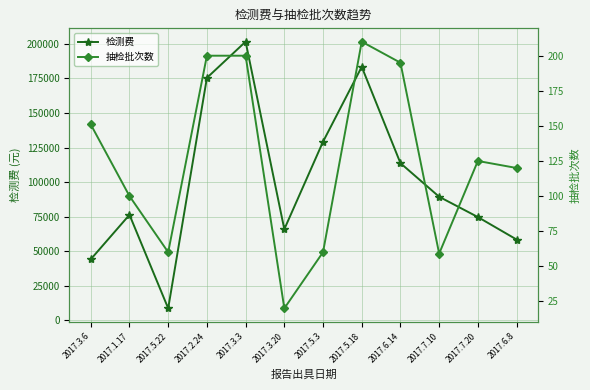

Reading left to right, list all the values displayed in this chart.

检测费: 2017.3.6=44250	2017.1.17=76430	2017.5.22=8784	2017.2.24=175450	2017.3.3=201620	2017.3.20=66000	2017.5.3=129275	2017.5.18=183435	2017.6.14=113780	2017.7.10=89480	2017.7.20=74800	2017.6.8=58560
抽检批次数: 2017.3.6=151	2017.1.17=100	2017.5.22=60	2017.2.24=200	2017.3.3=200	2017.3.20=20	2017.5.3=60	2017.5.18=210	2017.6.14=195	2017.7.10=59	2017.7.20=125	2017.6.8=120